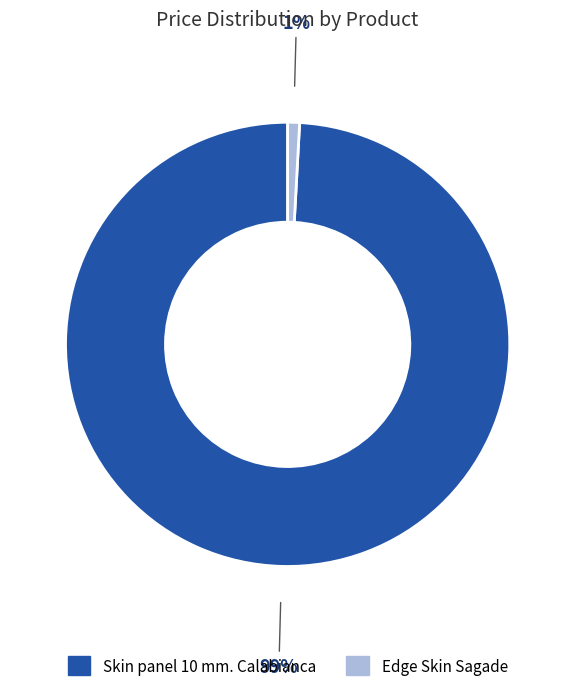

Which category accounts for the majority?

Skin panel 10 mm. Calabianca